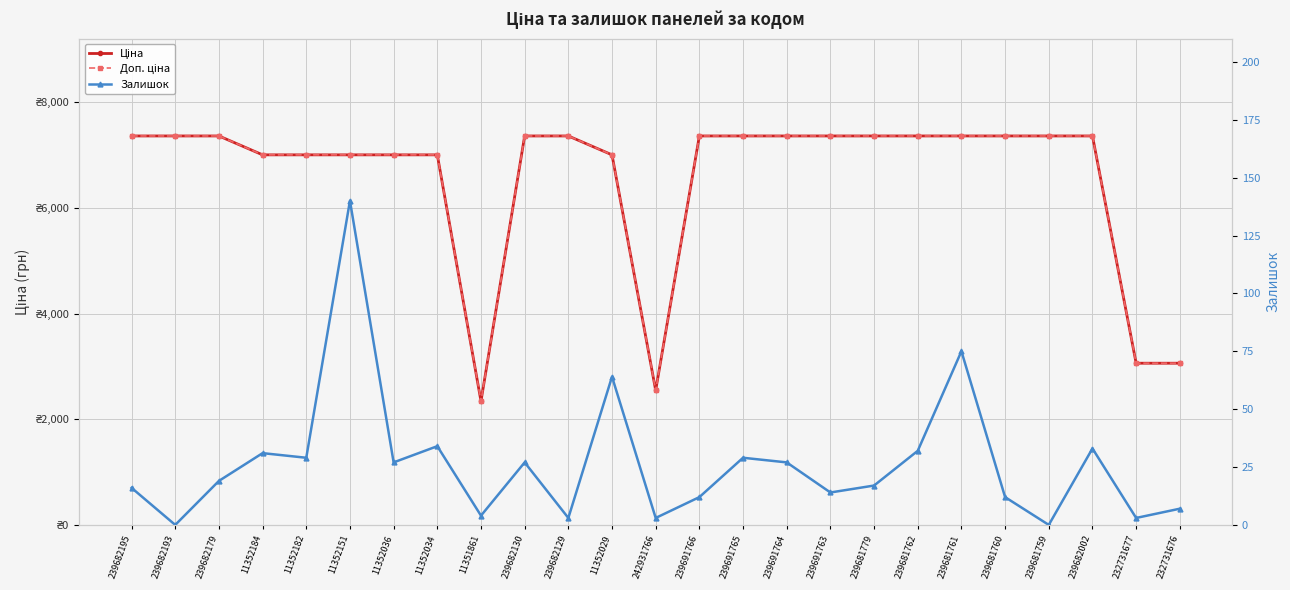

Which series has the widest spread of values?

Доп. ціна